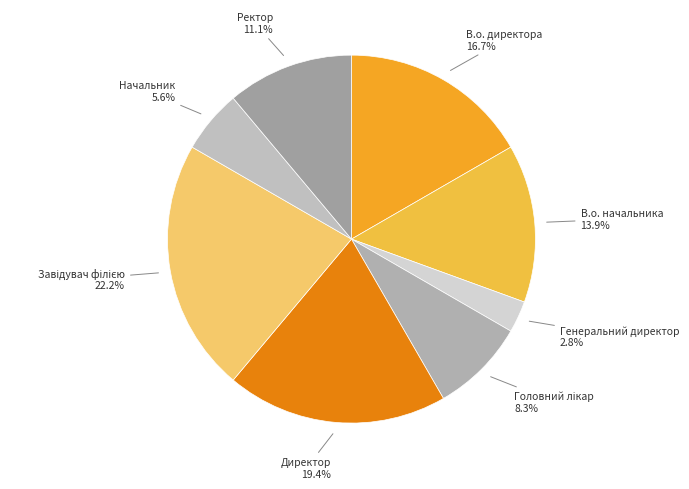

To the nearest percent, what portion does Начальник represent?

6%